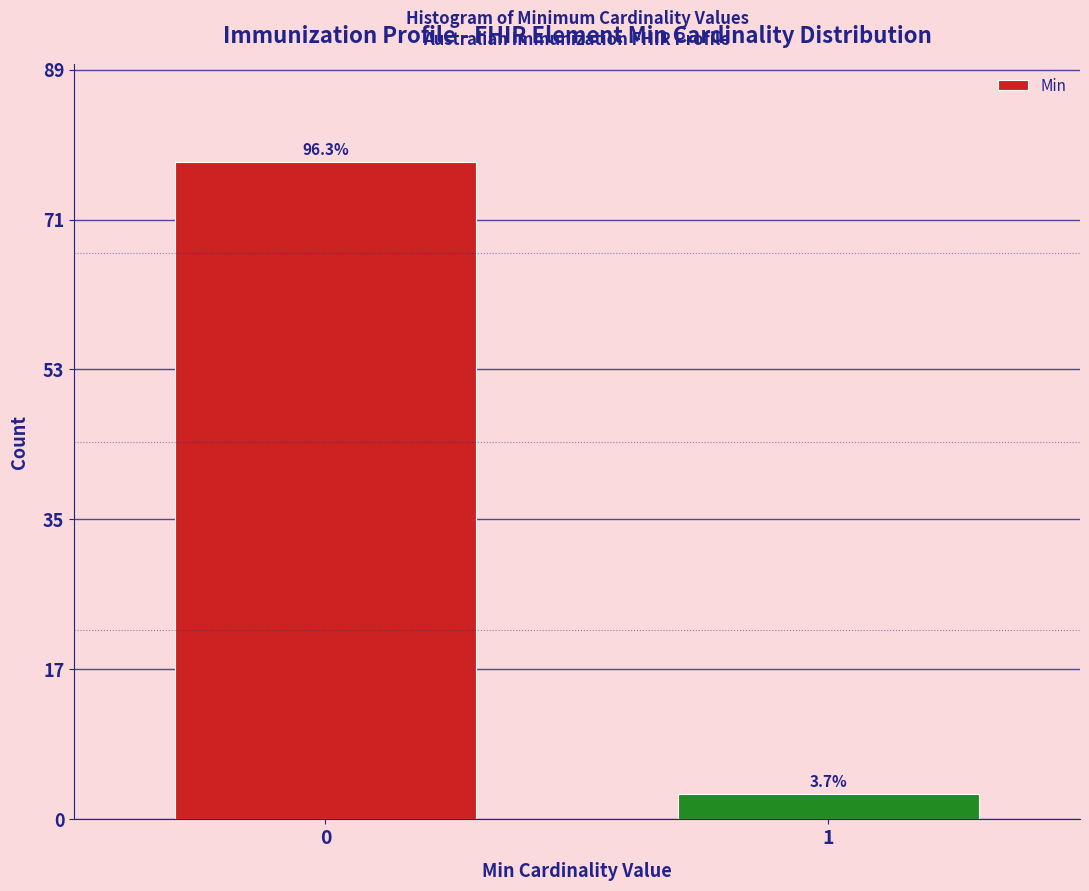

Are the bars horizontal?

No